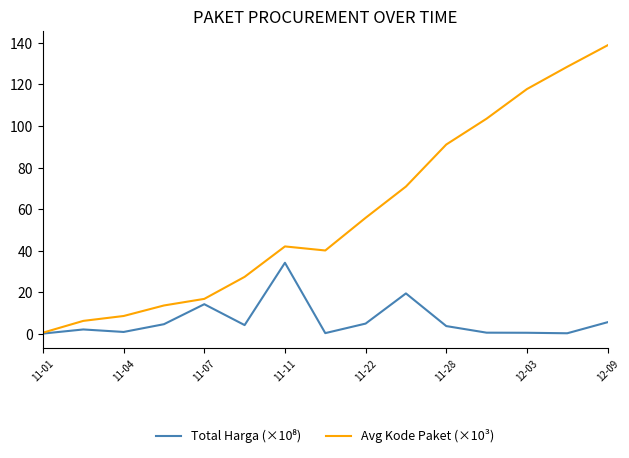

Which series has the largest total across all categories?

Avg Kode Paket (×10³)